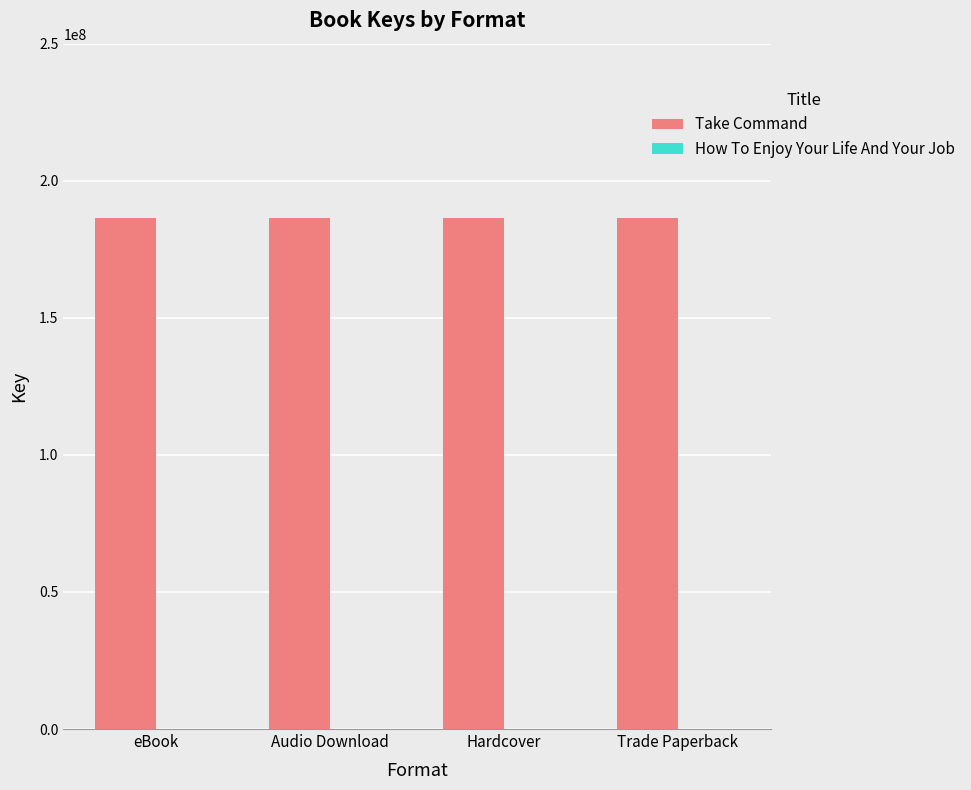

Which series has the largest total across all categories?

Take Command